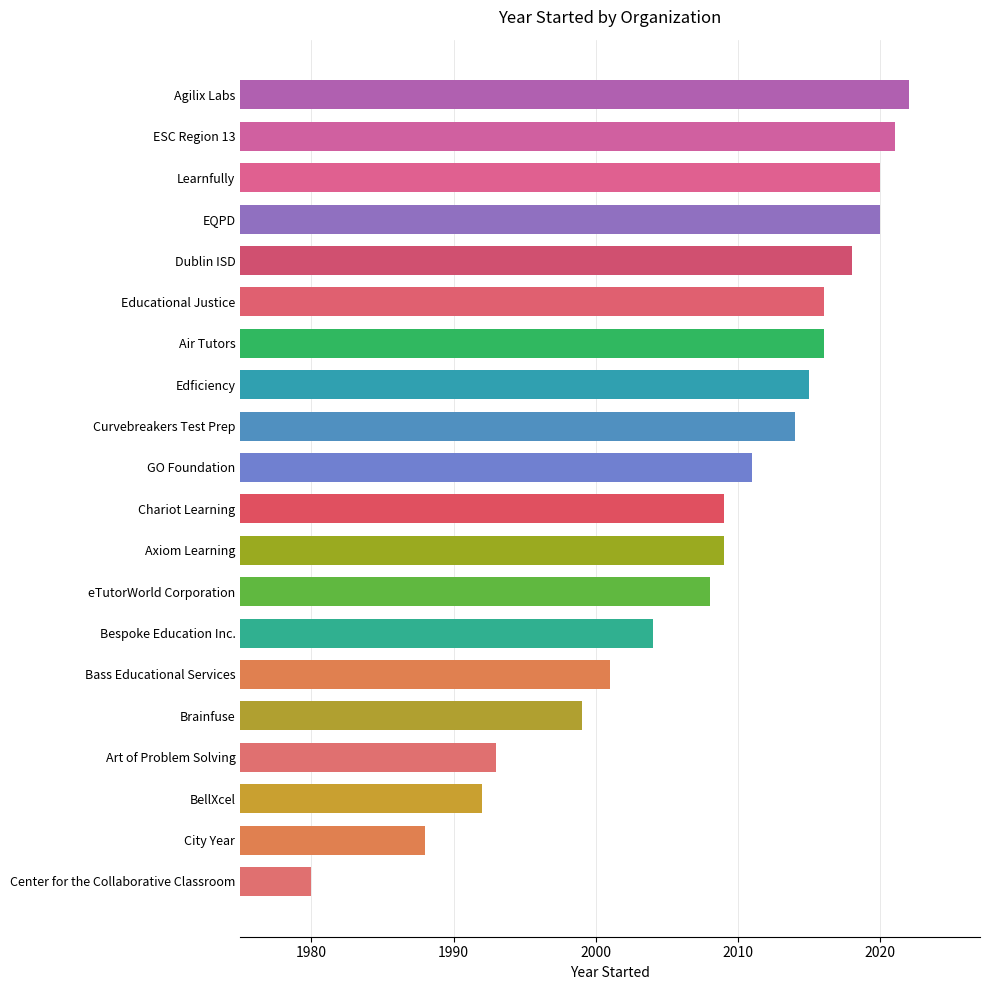

What is the value of the 16th bar from the top?

1999